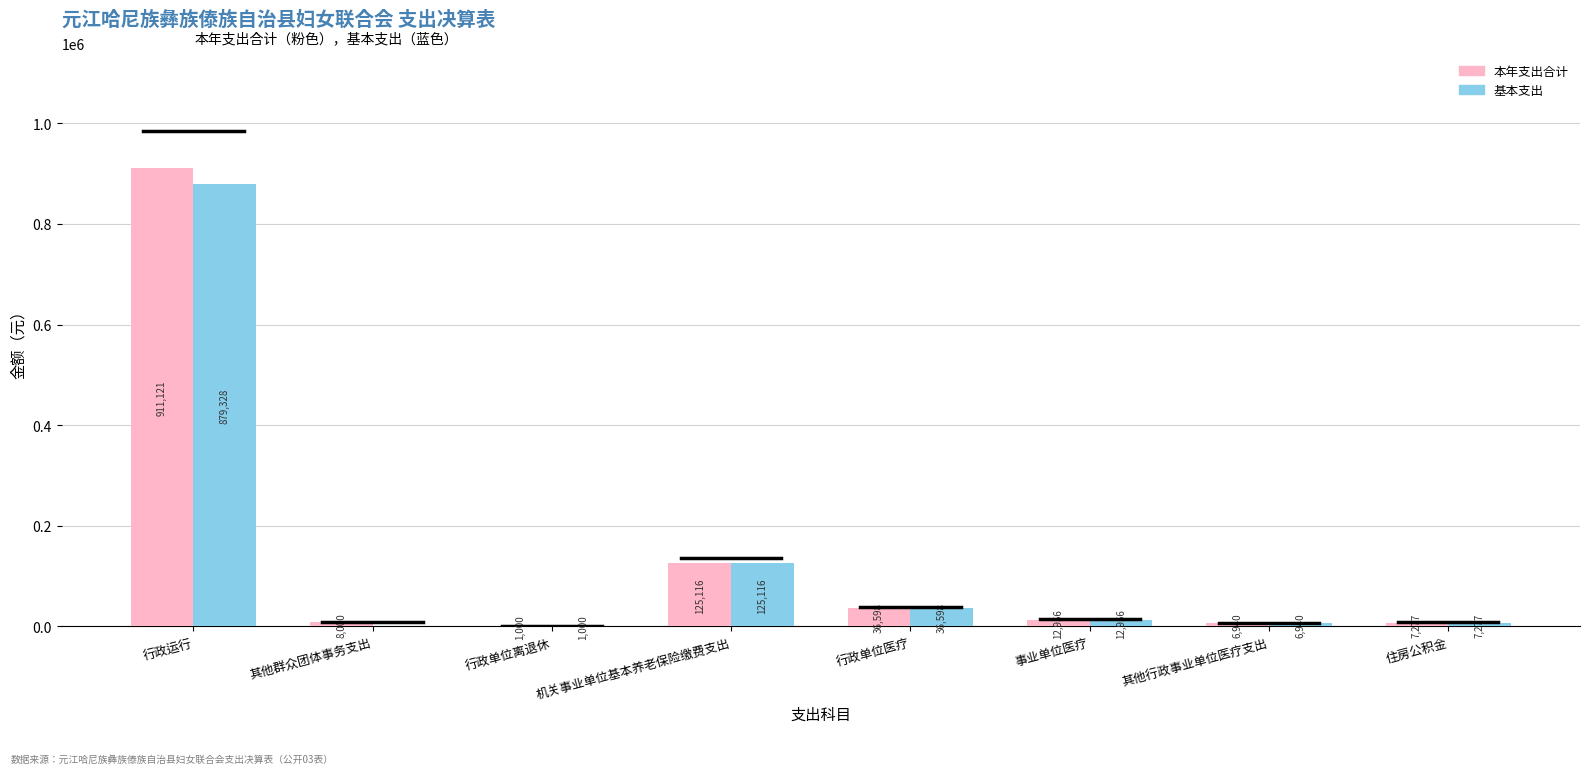

True or false: 本年支出合计 has a value of 7277.0 at 住房公积金.

True